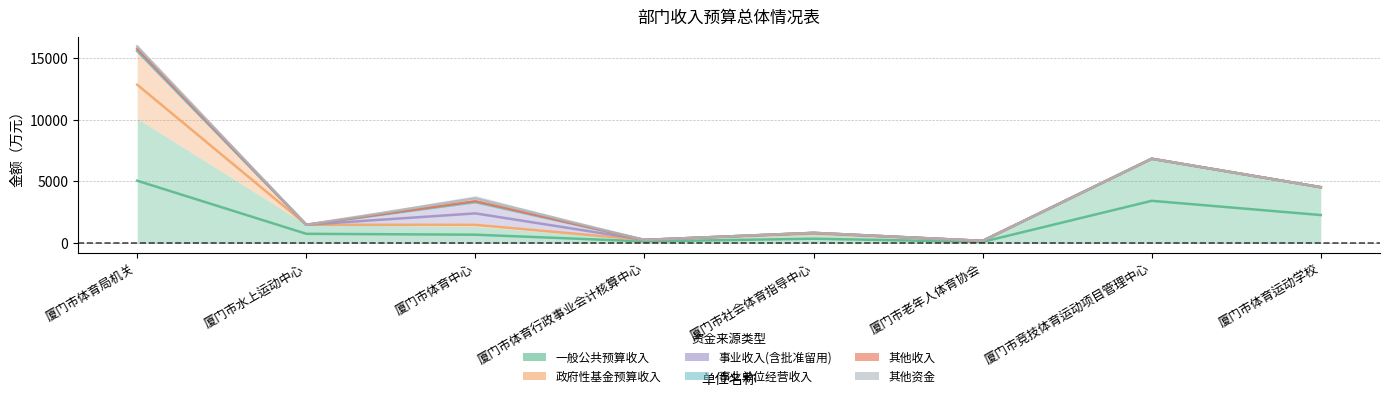

How many values in the 其他收入 series exceed 0?

1